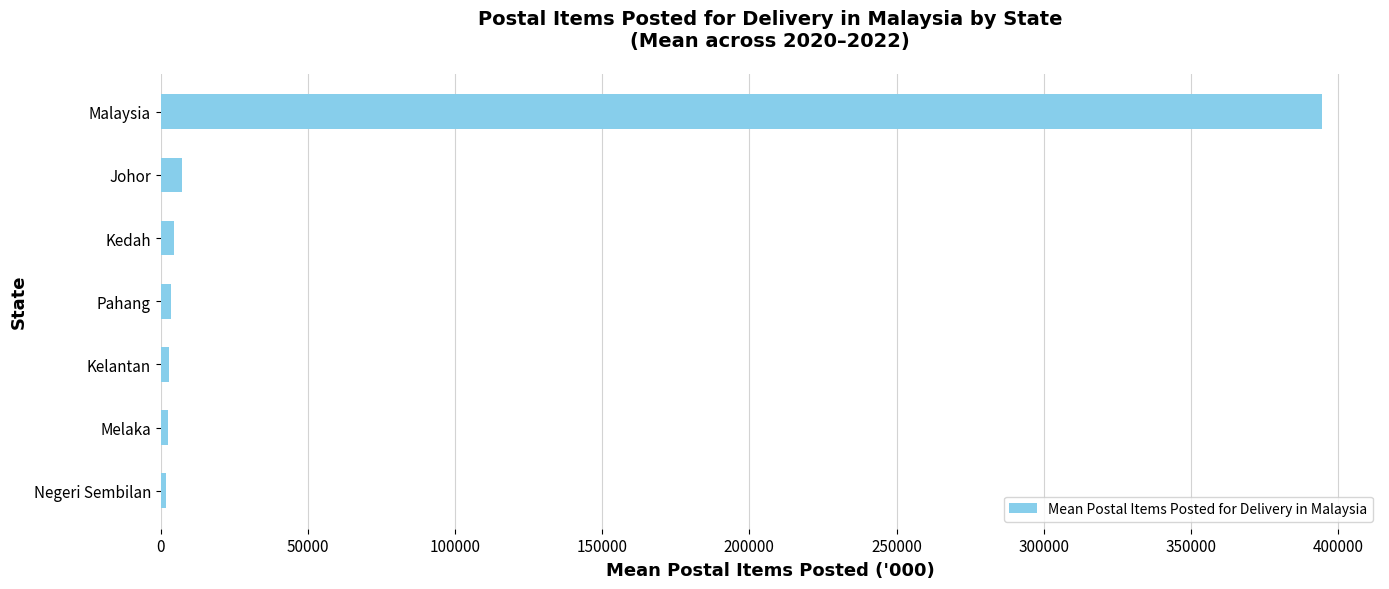

What is the sum of all values?

416874.0